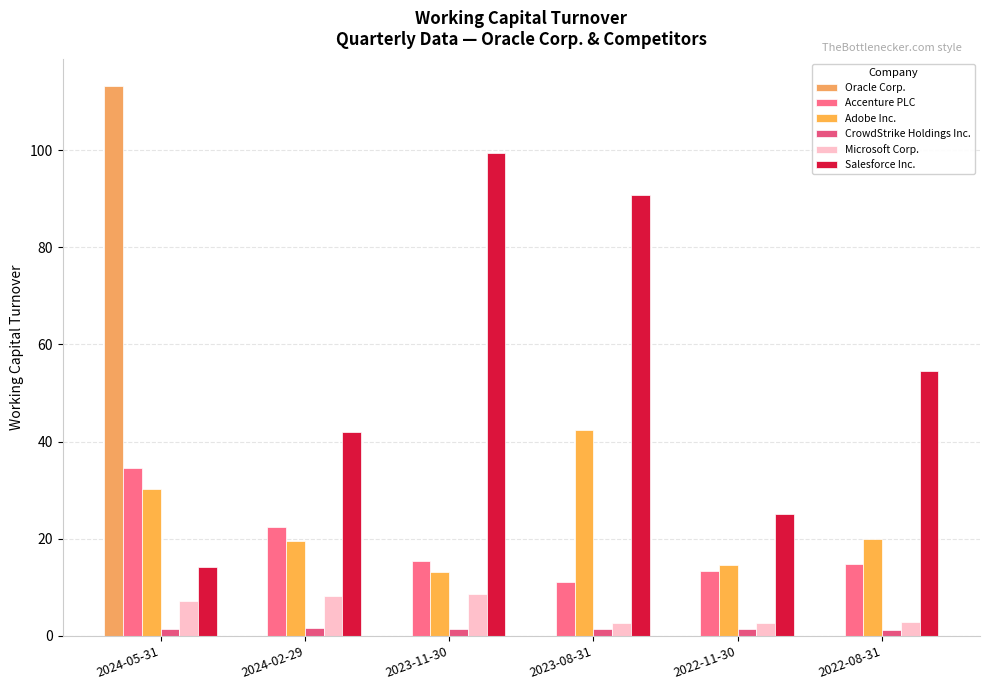

How many groups of bars are there?

6